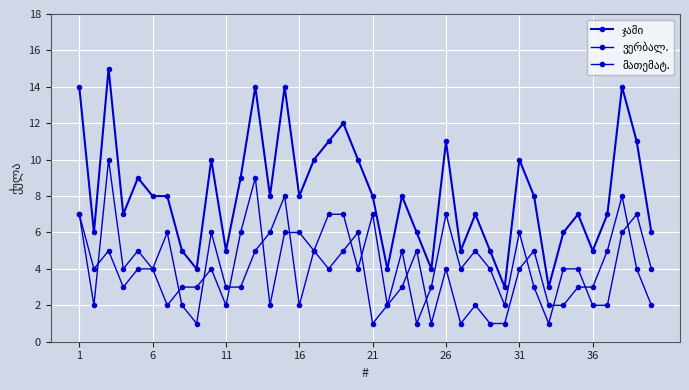

Does the chart have visible grid lines?

Yes